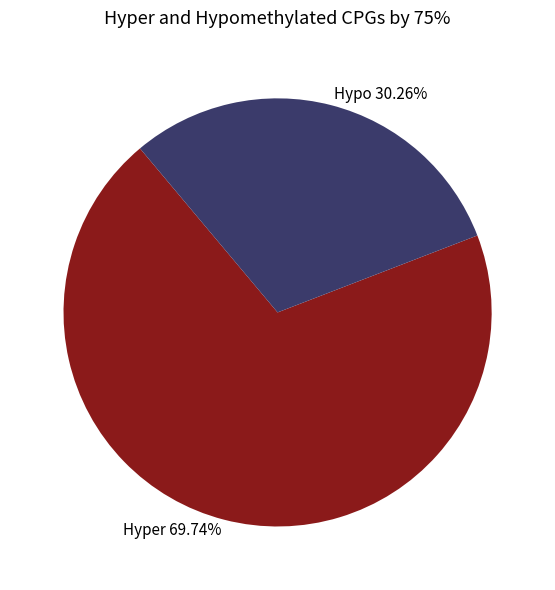

Combined, do Hypo 30.26% and Hyper 69.74% account for over 50%?

Yes